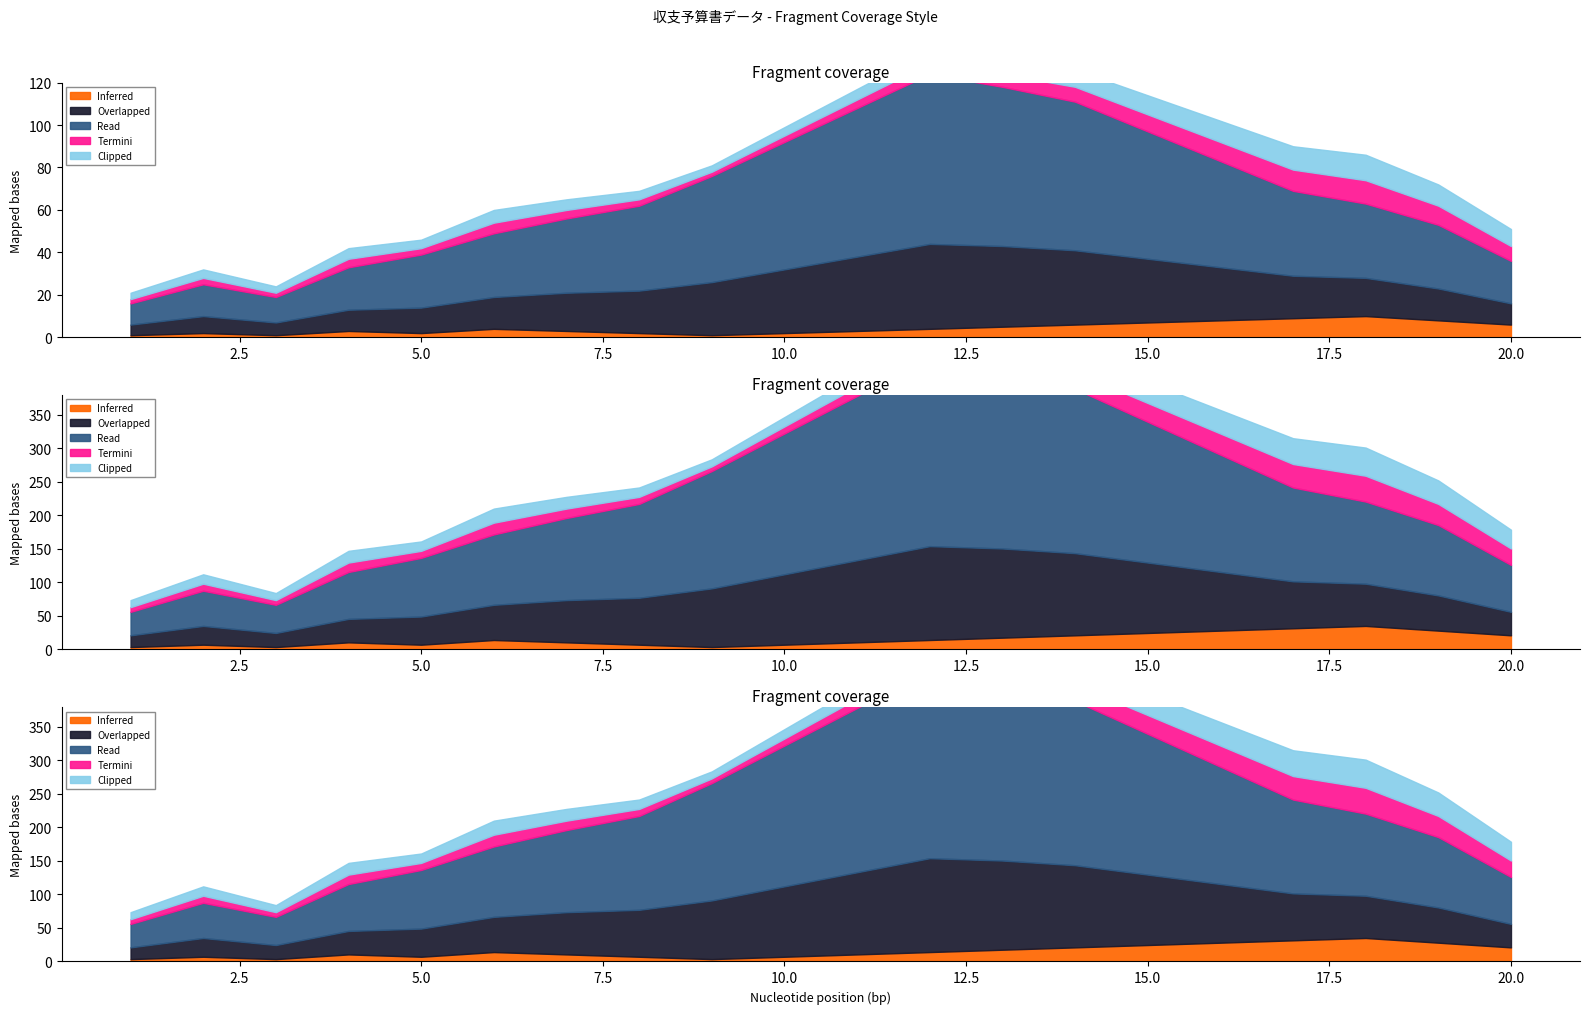

How many data points in Termini are less than 5?

10